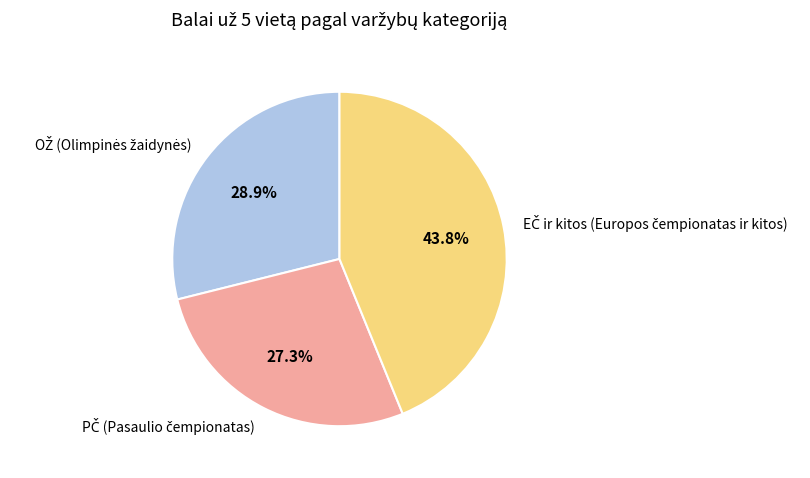

Is there any slice that represents more than half of the pie?

No